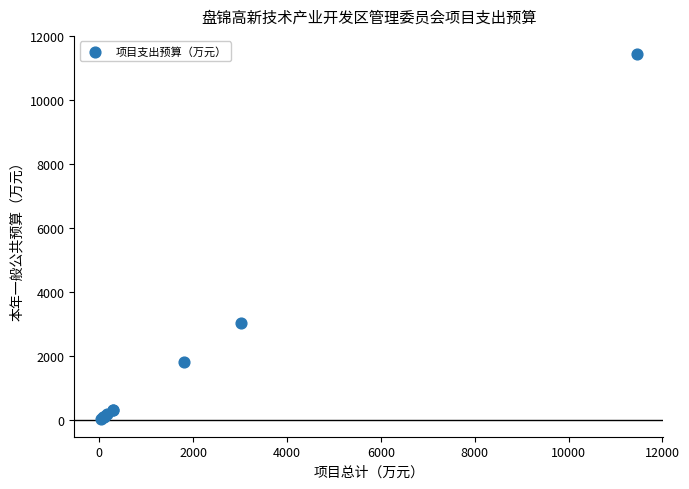

What Y value in the scatter plot is closest to 5744?

3016